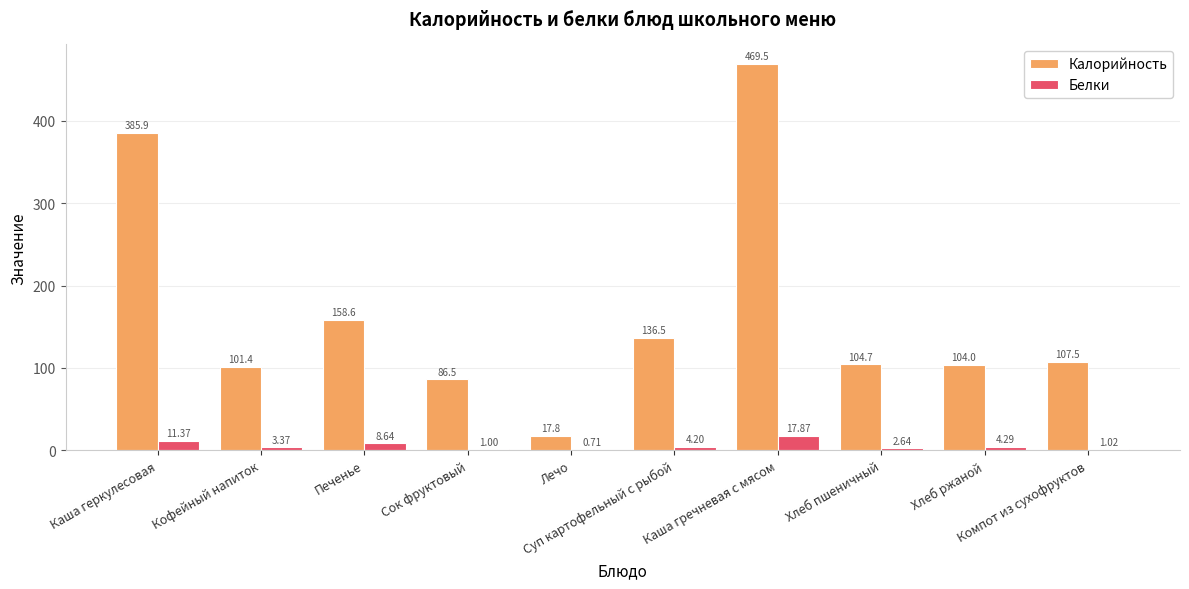

What are all the series names shown in the legend?

Калорийность, Белки